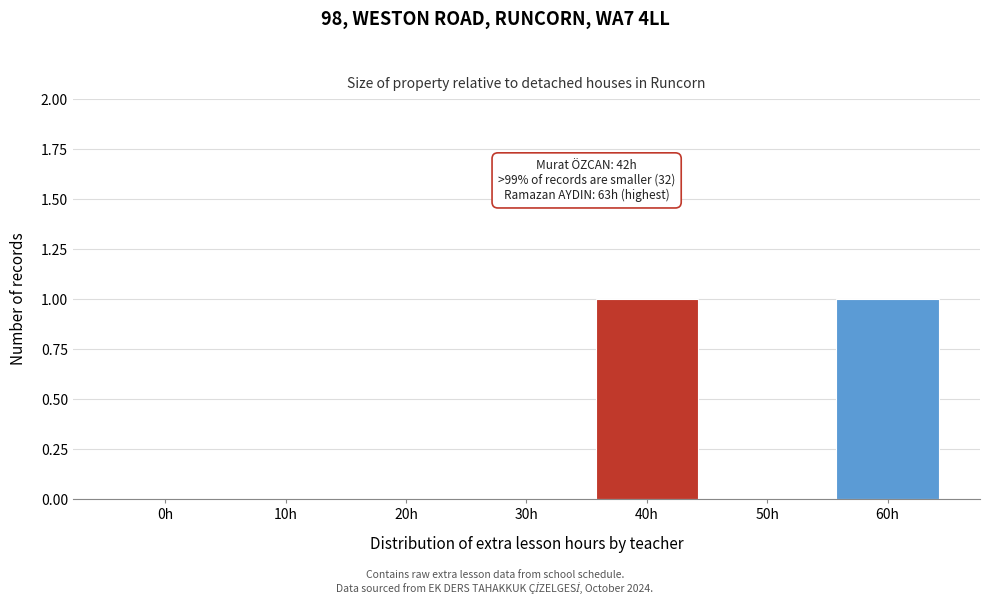

Reading right to left, extract all data points from this chart.

60h=1	50h=0	40h=1	30h=0	20h=0	10h=0	0h=0